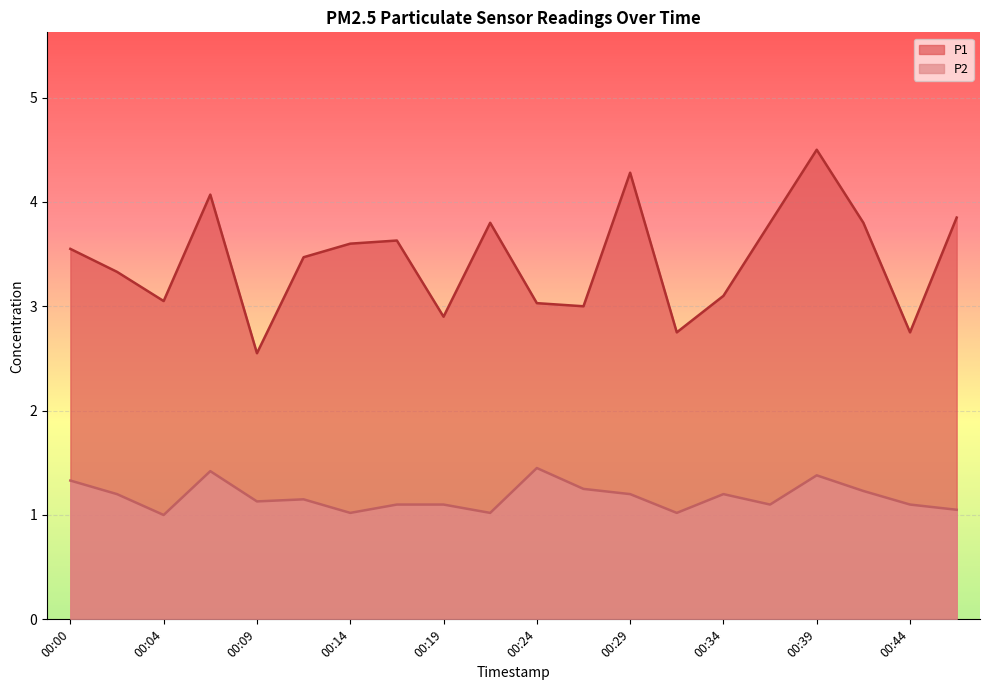

At which category is the sum across all series the highest?

00:39